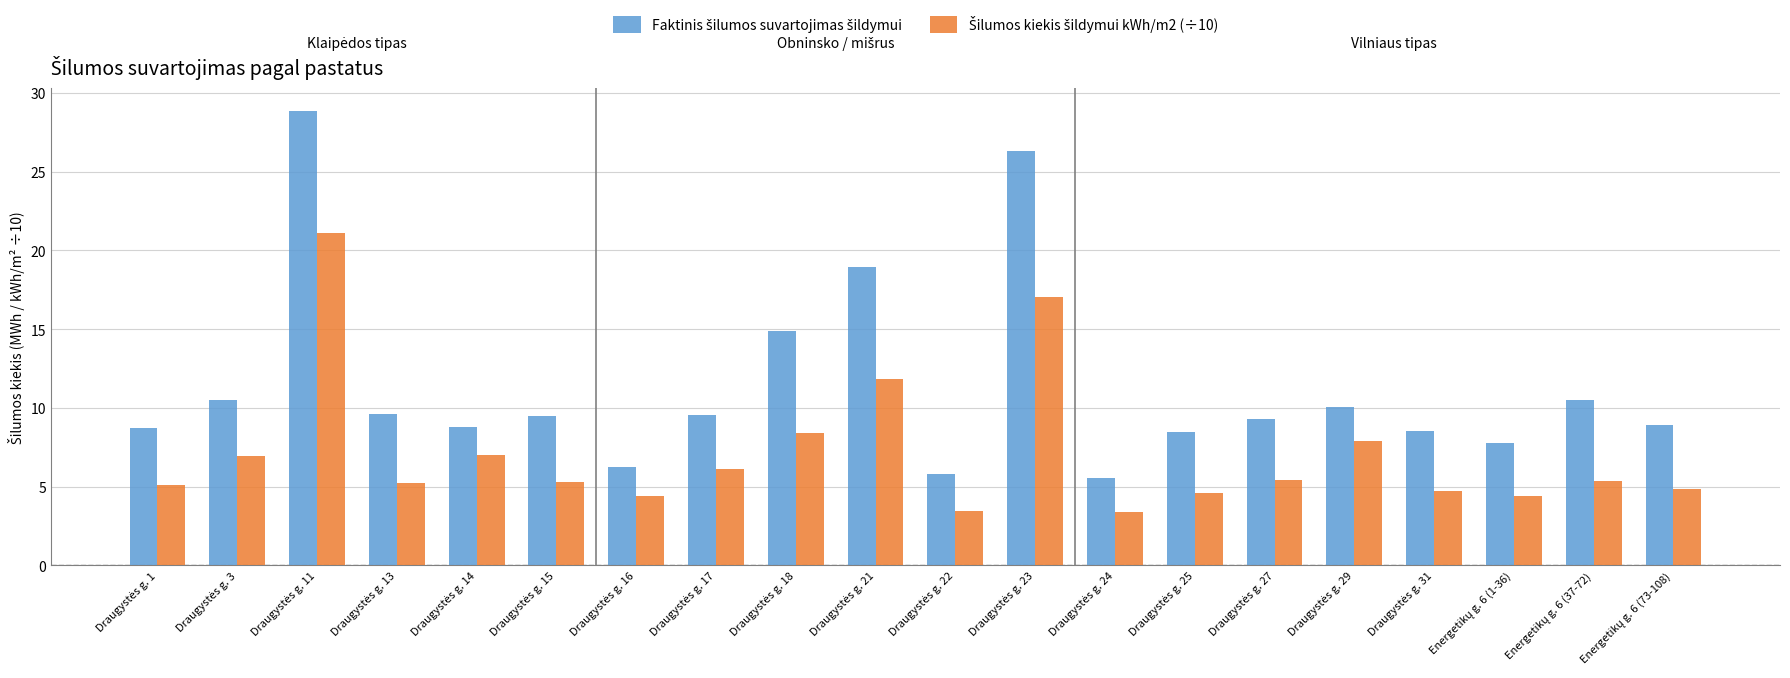

What is the minimum value shown in the chart?

3.4